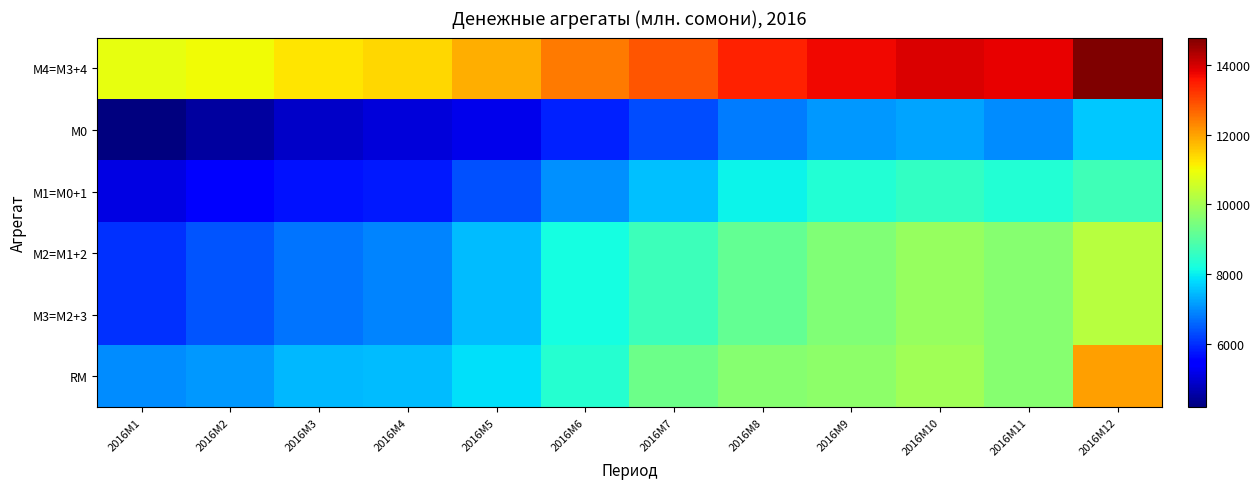

What is the spread (max minus min) of values at 2016M11?

6810.0